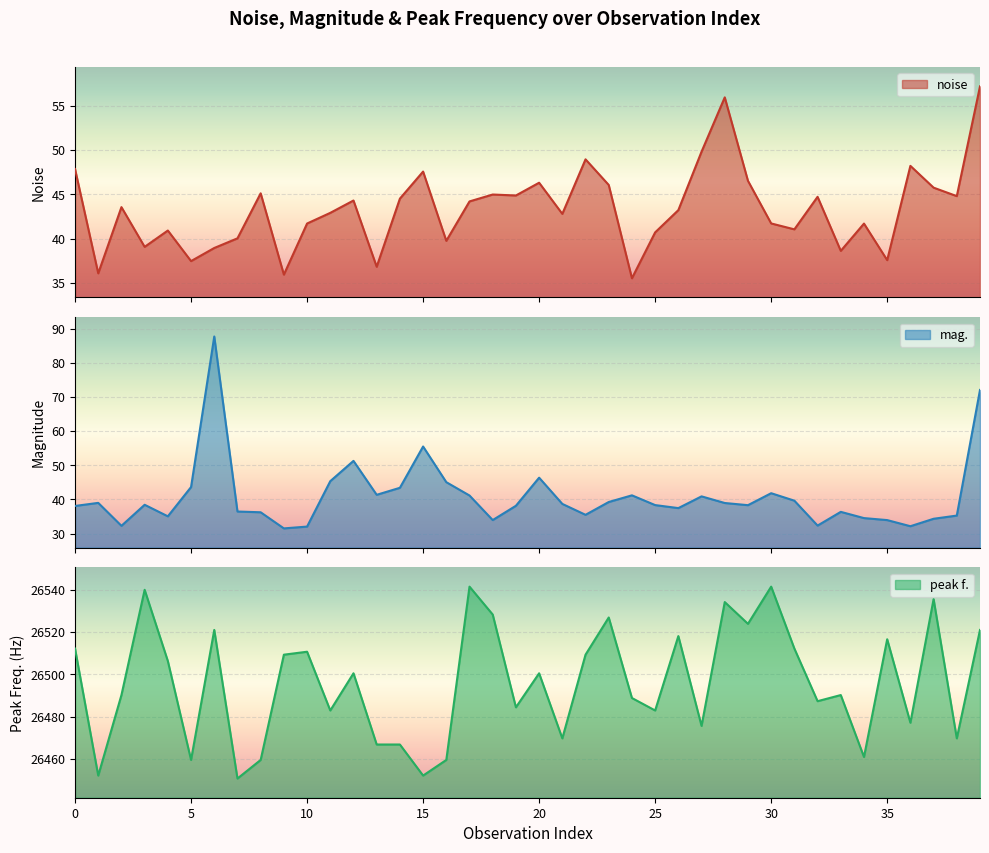

True or false: peak f. and mag. cross at least once.

False